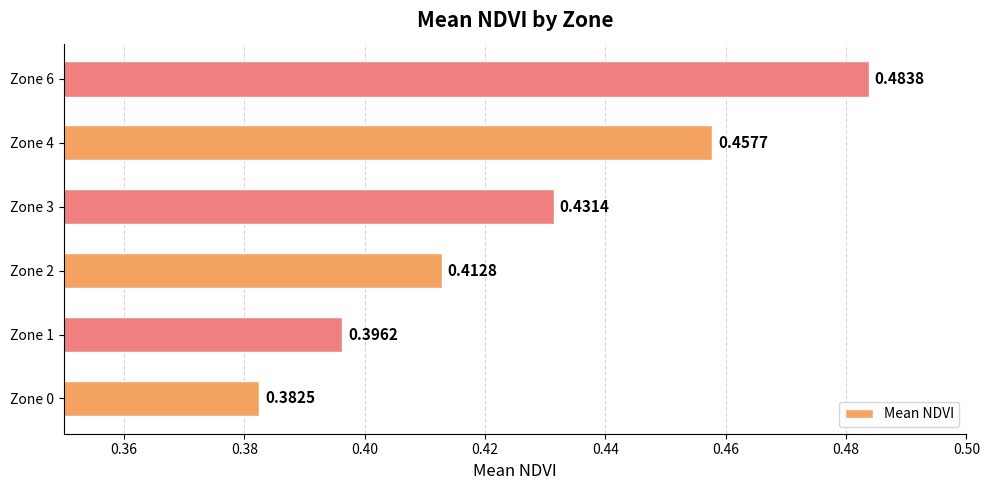

What is the sum of the values at Zone 4 and Zone 1?

0.9